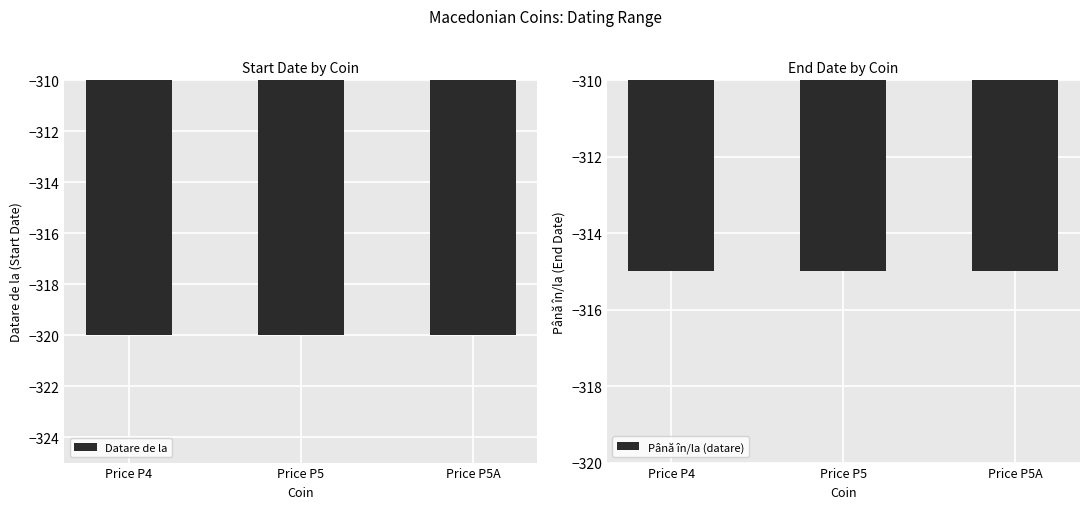

True or false: Până în/la (datare) has a value of -70 at Price P4.

False